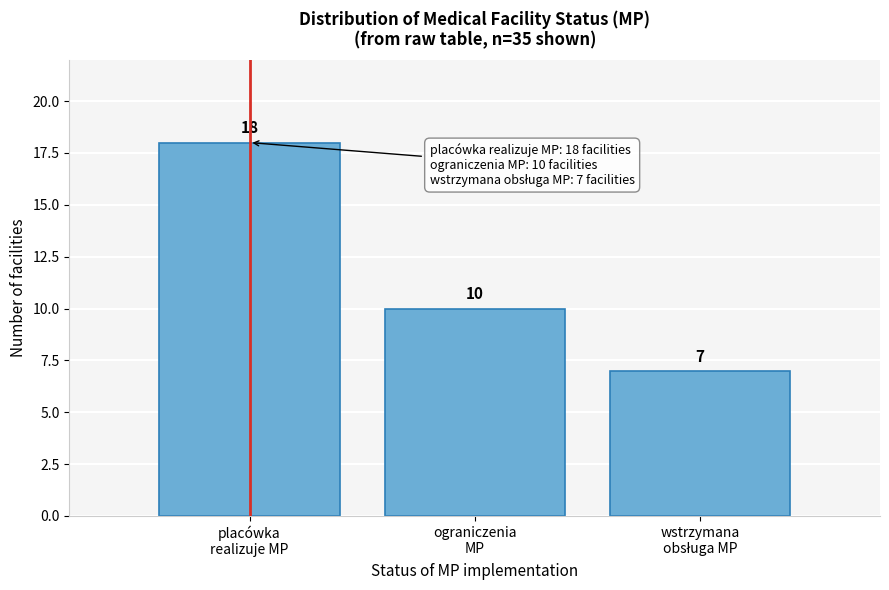

Reading right to left, list all the values displayed in this chart.

7	10	18